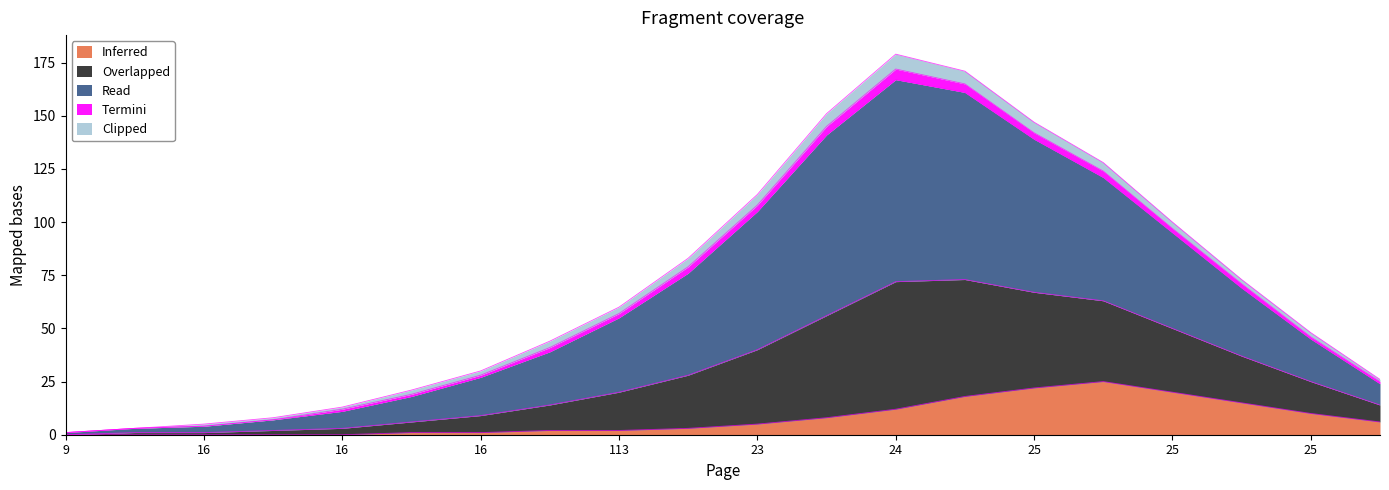

Does the chart display data point markers on the line(s)?

No